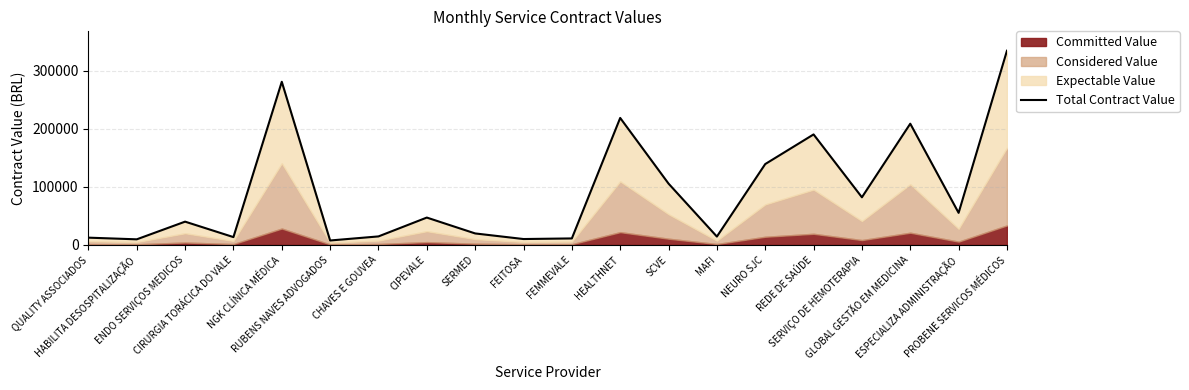

Does the chart have visible grid lines?

Yes